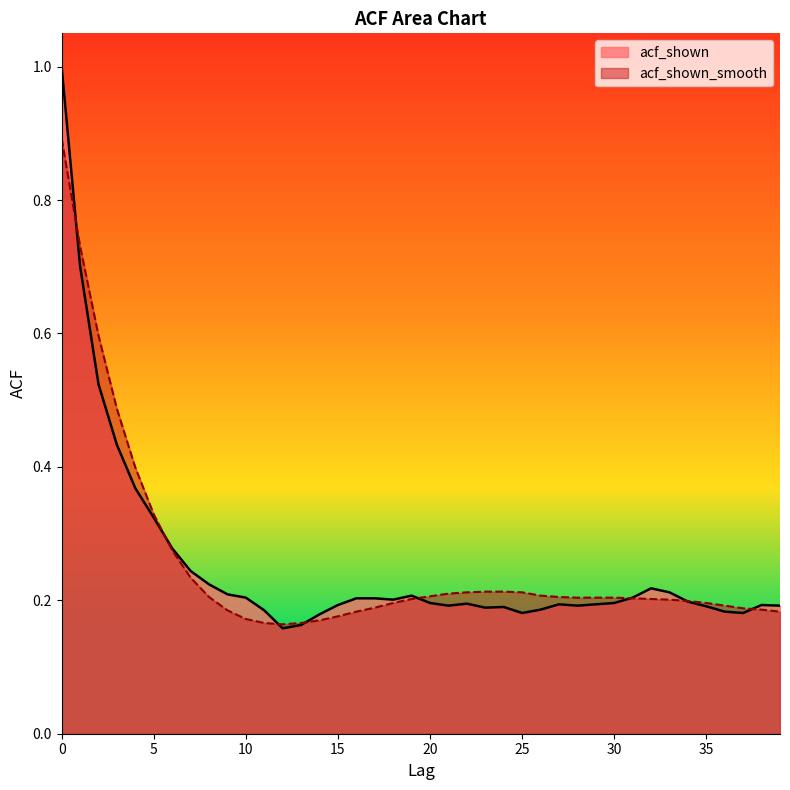

What is the value of the acf_shown_smooth point at the 28th from the left?

0.2